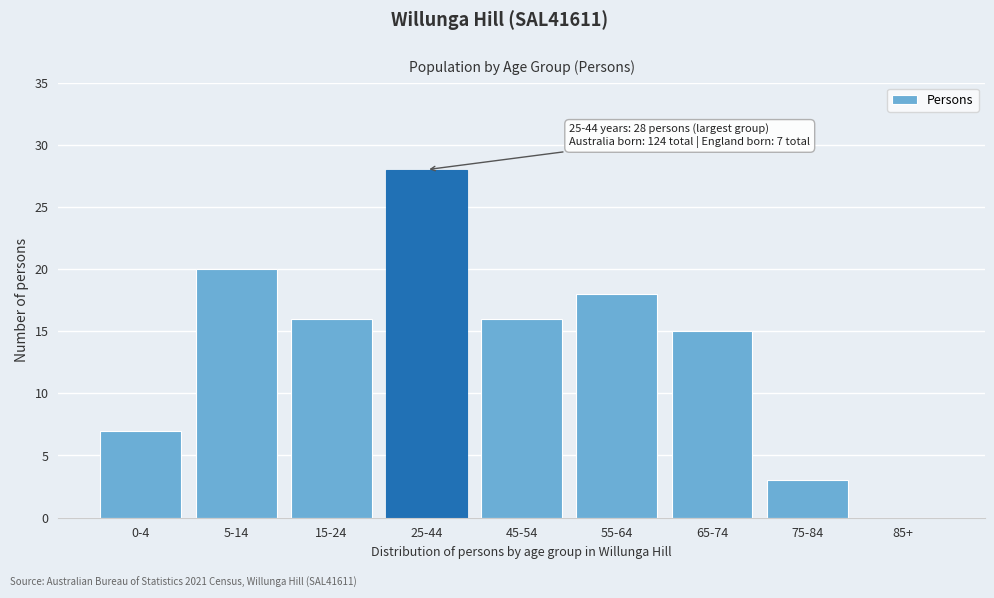

Reading left to right, list all the values displayed in this chart.

0-4=7	5-14=20	15-24=16	25-44=28	45-54=16	55-64=18	65-74=15	75-84=3	85+=0